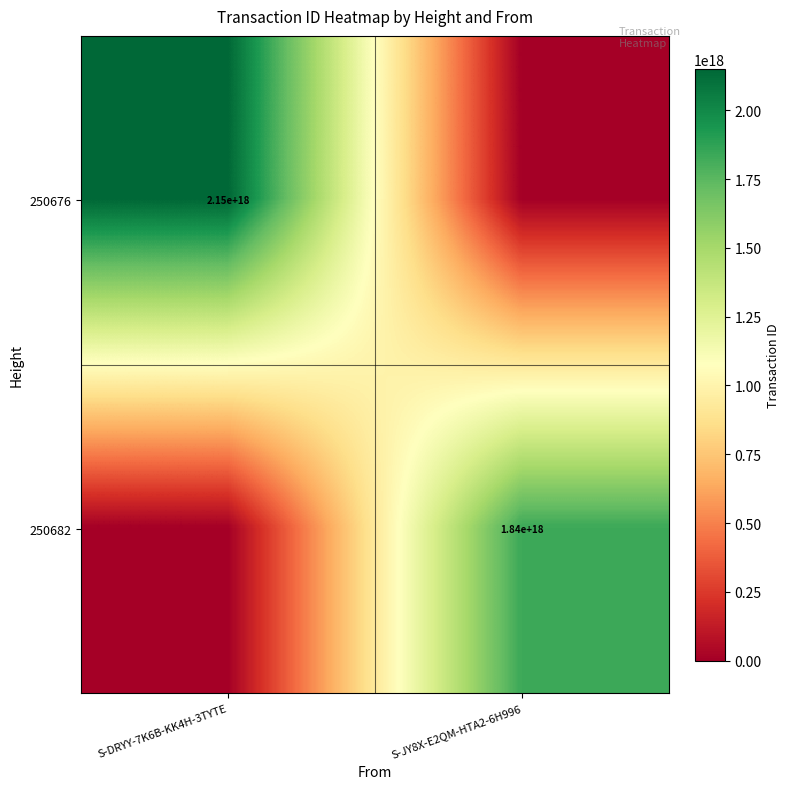

True or false: 250682 has a value of 1840000000000000000 at S-JY8X-E2QM-HTA2-6H996.

True